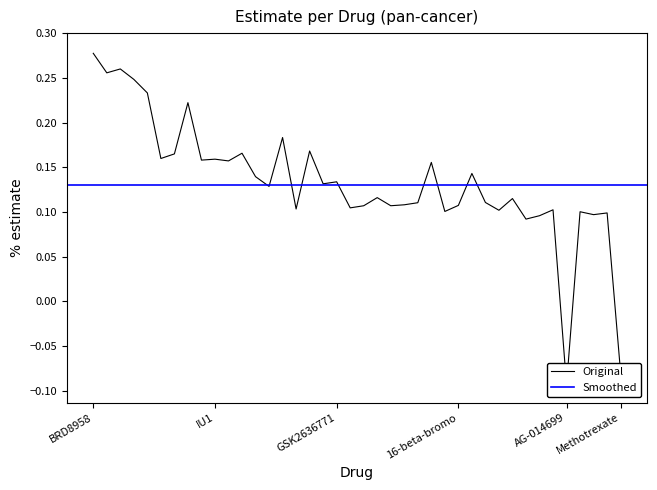

What is the sum of all values?

5.4